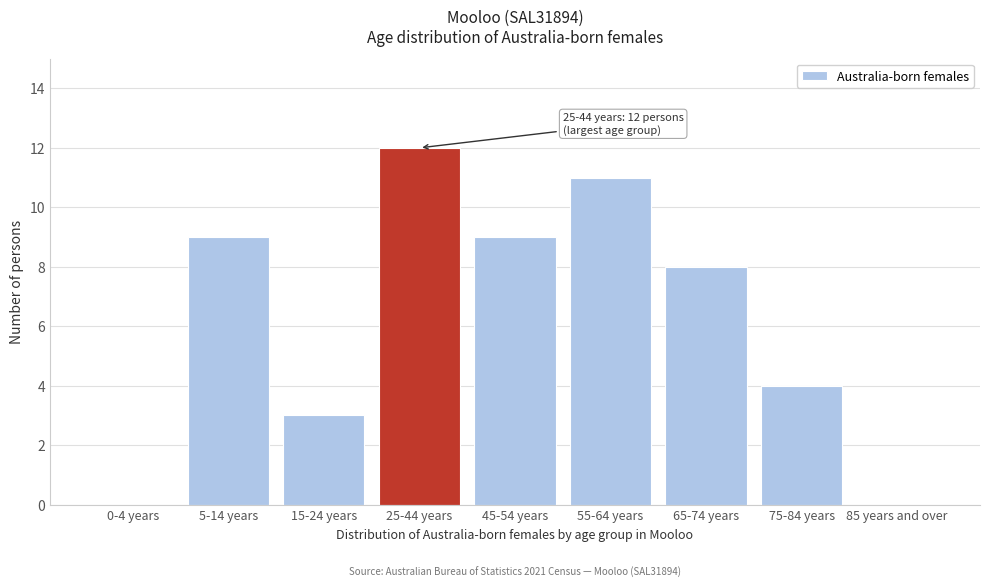

Reading left to right, extract all data points from this chart.

0-4 years=0	5-14 years=9	15-24 years=3	25-44 years=12	45-54 years=9	55-64 years=11	65-74 years=8	75-84 years=4	85 years and over=0